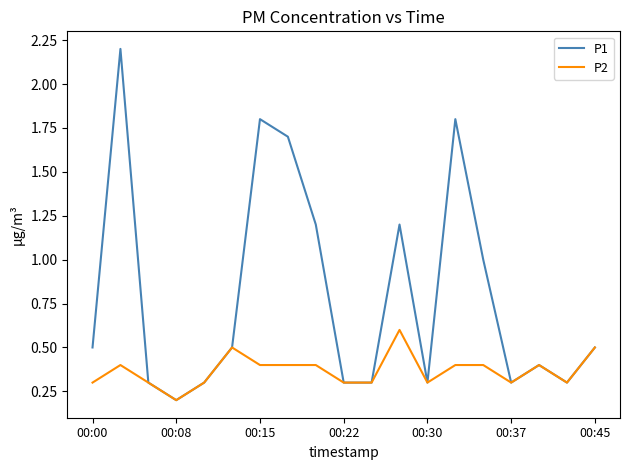

Which series has the widest spread of values?

P1